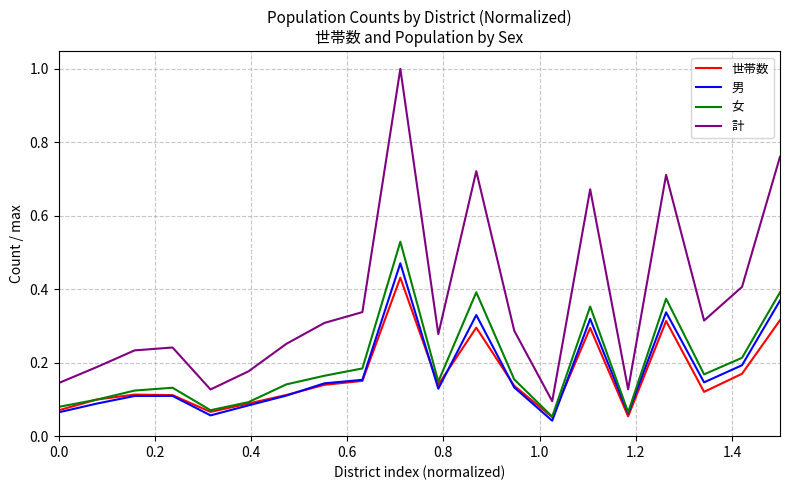

What is the sum of all 女 values?

3.9